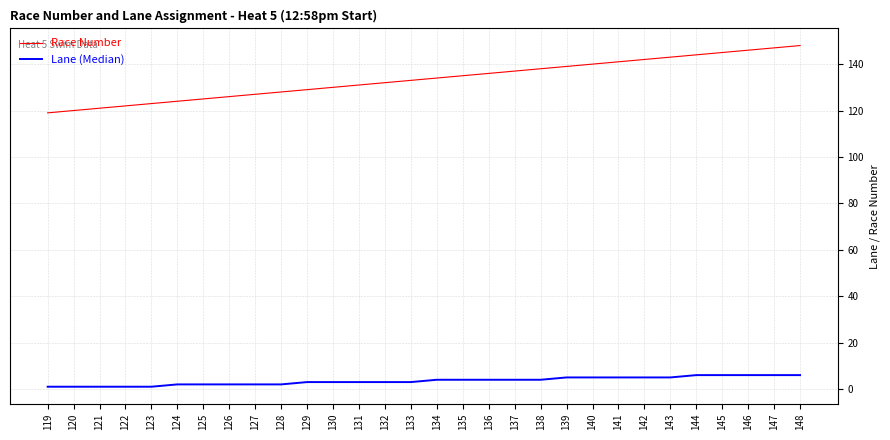

Which series changed the most between 127 and 146?

Race Number